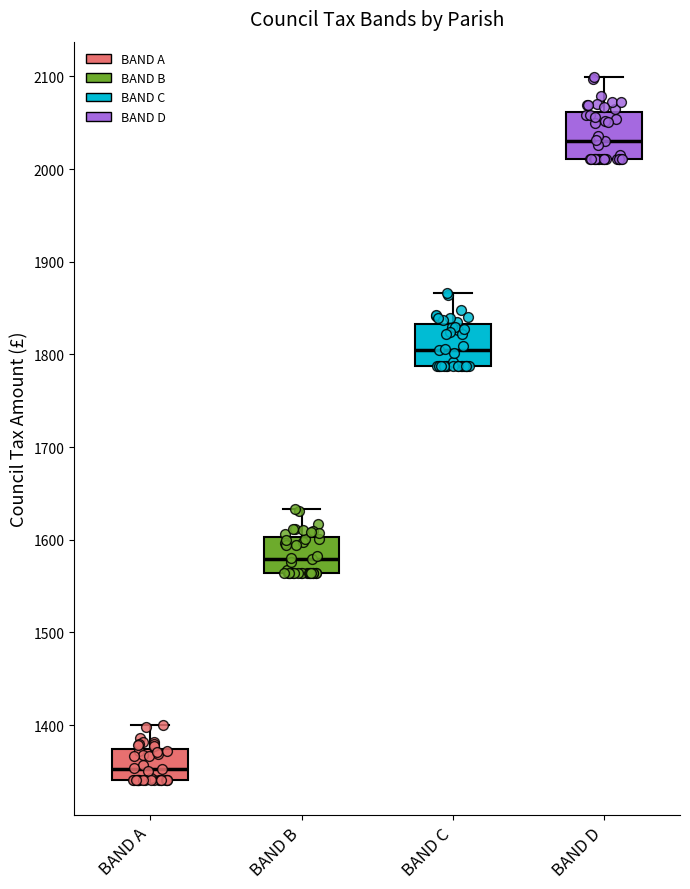

Reading left to right, transcribe this box plot: for each box, give where its median line is, the range the box spans, and where its two whiskers end, as read against the y-axis. The values are not printed on the chart, so give them approximately, as read against the axis.

BAND A: median 1350, box 1340 to 1370, whiskers 1340 to 1400
BAND B: median 1580, box 1560 to 1600, whiskers 1560 to 1630
BAND C: median 1800, box 1790 to 1830, whiskers 1790 to 1870
BAND D: median 2030, box 2010 to 2060, whiskers 2010 to 2100